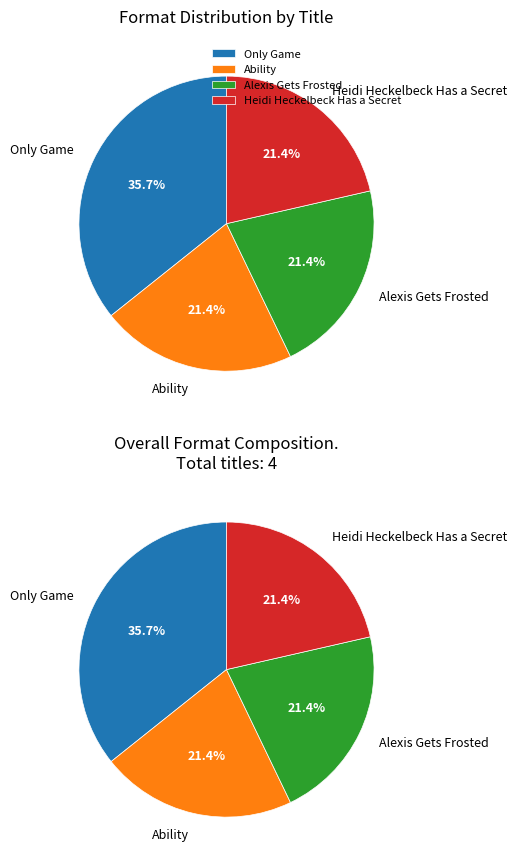

What is the smallest slice in the pie chart?

Ability